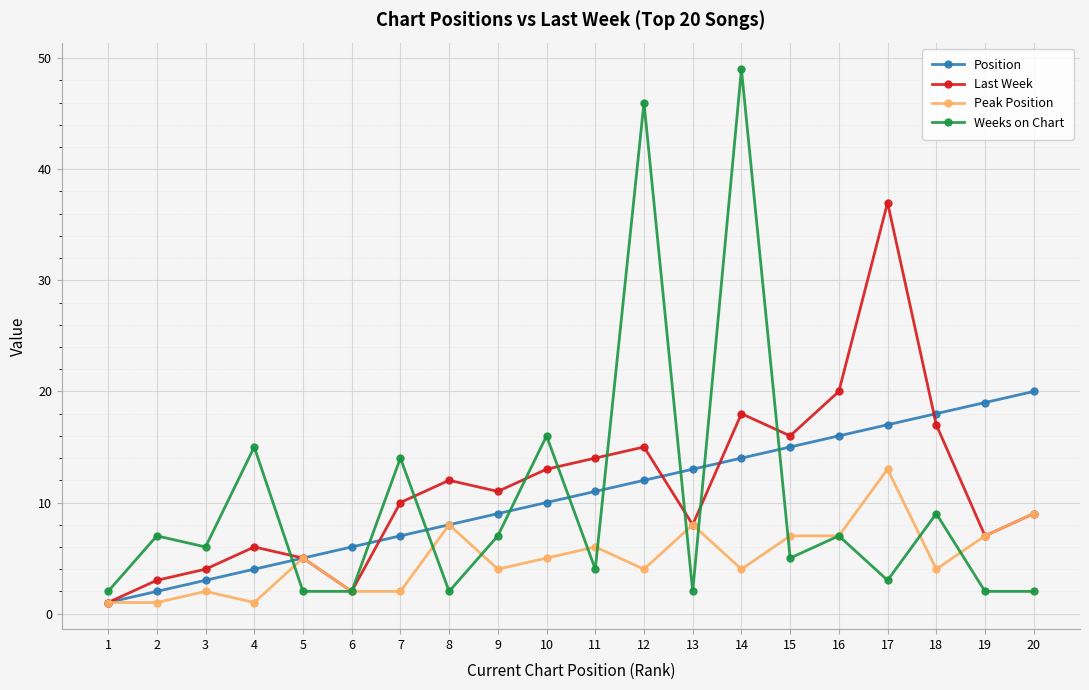

What is the maximum value for Peak Position?

13